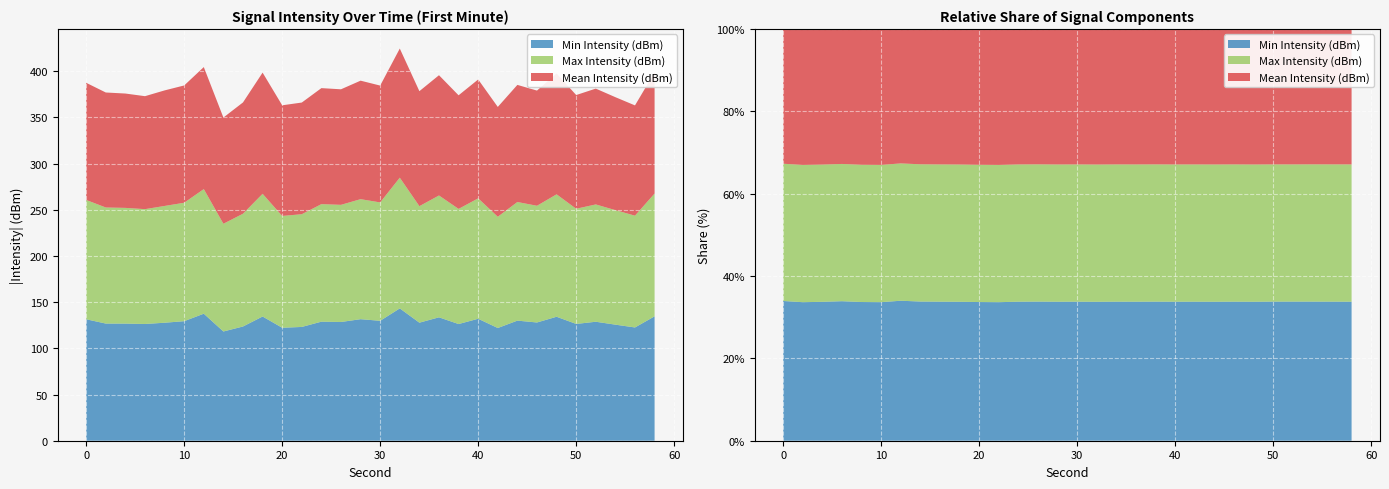

Reading left to right, transcribe all the data shown in this chart.

Min Intensity (dBm): 0=-131.5	2=-126.8	4=-126.8	6=-126.4	8=-127.8	10=-129.4	12=-137.5	14=-118.3	16=-123.7	18=-134.5	20=-122.3	22=-123.2	24=-128.9	26=-128.6	28=-131.6	30=-129.8	32=-143.3	34=-127.8	36=-133.6	38=-126.3	40=-132.0	42=-122.0	44=-130.0	46=-128.0	48=-134.2	50=-126.4	52=-128.8	54=-125.7	56=-122.6	58=-134.7
Max Intensity (dBm): 0=-126.8	2=-124.5	4=-123.8	6=-122.3	8=-125.1	10=-127.0	12=-132.1	14=-115.0	16=-120.5	18=-131.2	20=-119.8	22=-120.9	24=-125.6	26=-125.1	28=-128.3	30=-126.5	32=-139.8	34=-124.5	36=-130.2	38=-123.0	40=-128.7	42=-118.9	44=-126.8	46=-124.7	48=-130.9	50=-123.1	52=-125.4	54=-122.3	56=-119.4	58=-131.2
Mean Intensity (dBm): 0=-129.2	2=-125.7	4=-125.3	6=-124.3	8=-126.4	10=-128.2	12=-134.9	14=-116.6	16=-122.1	18=-132.9	20=-121.1	22=-122.0	24=-127.2	26=-126.8	28=-129.9	30=-128.2	32=-141.5	34=-126.2	36=-131.9	38=-124.7	40=-130.4	42=-120.5	44=-128.4	46=-126.4	48=-132.6	50=-124.7	52=-127.0	54=-124.0	56=-121.0	58=-133.0